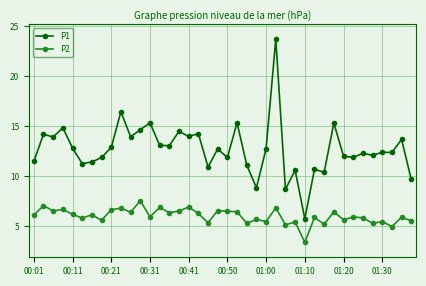

Which series has the widest spread of values?

P1